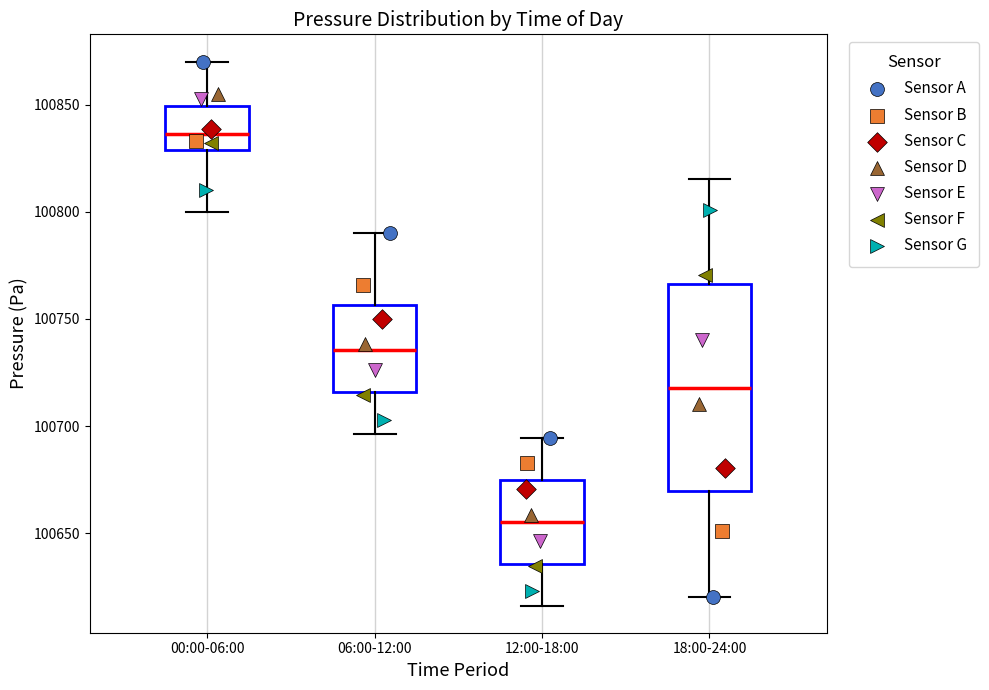

Reading left to right, transcribe this box plot: for each box, give where its median line is, the range the box spans, and where its two whiskers end, as read against the y-axis. The values are not printed on the chart, so give them approximately, as read against the axis.

00:00-06:00: median 100835, box 100830 to 100850, whiskers 100800 to 100870
06:00-12:00: median 100735, box 100715 to 100755, whiskers 100695 to 100790
12:00-18:00: median 100655, box 100635 to 100675, whiskers 100615 to 100695
18:00-24:00: median 100720, box 100670 to 100765, whiskers 100620 to 100815